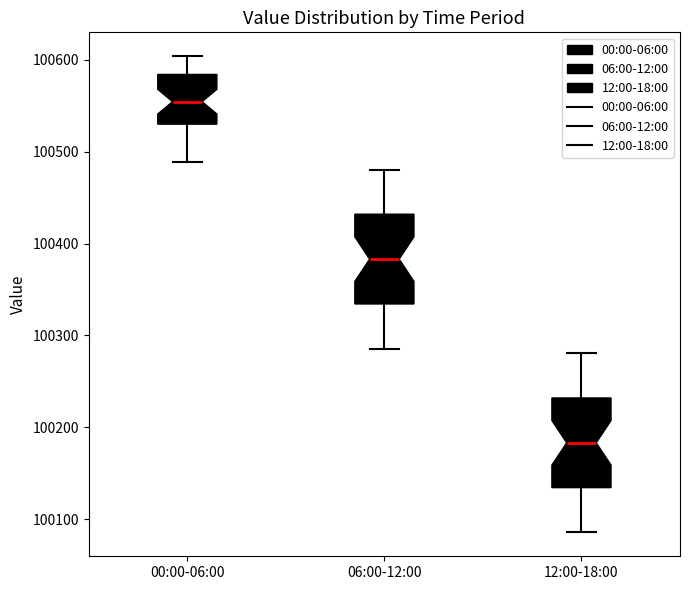

Where does the upper whisker of the box for 12:00-18:00 end on the y-axis? The values are not printed on the chart, so give them approximately, as read against the axis.

100280